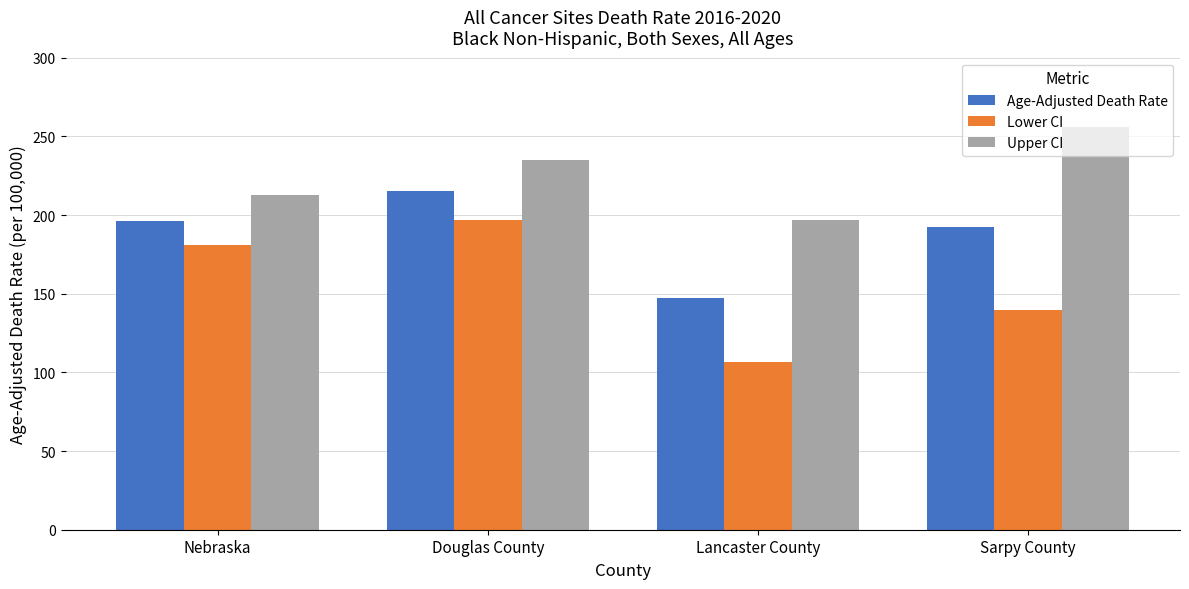

Which label corresponds to the smallest value in the chart?

Lancaster County